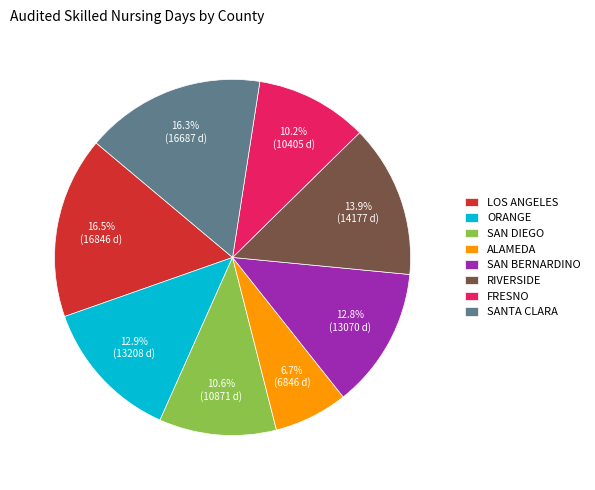

To the nearest percent, what is the difference between the largest and smallest slice percentages?

10%